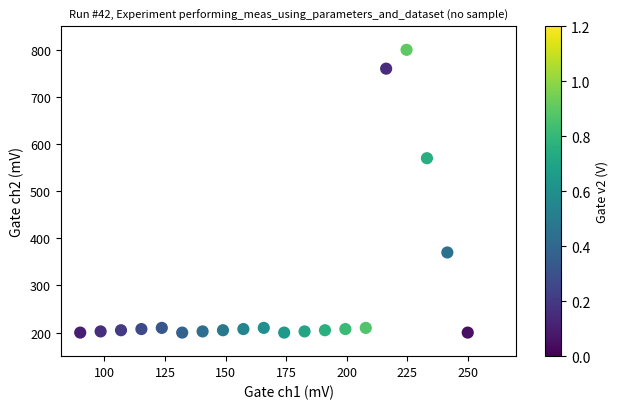

What is the range of X values (max minus min)?

160.0